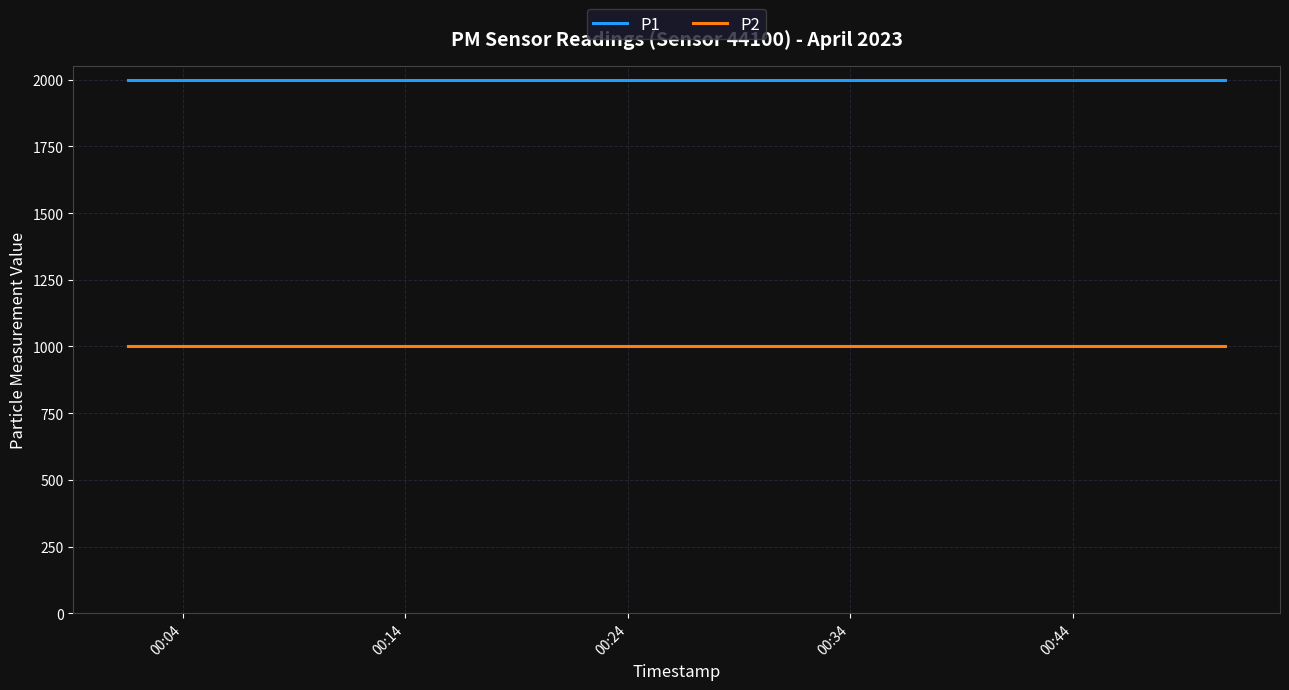

List the series in order of their peak value, lowest first.

P2, P1